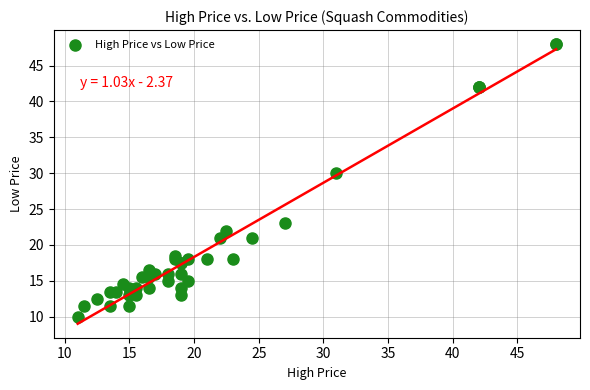

What Y value in the scatter plot is closest to 29?

30.0